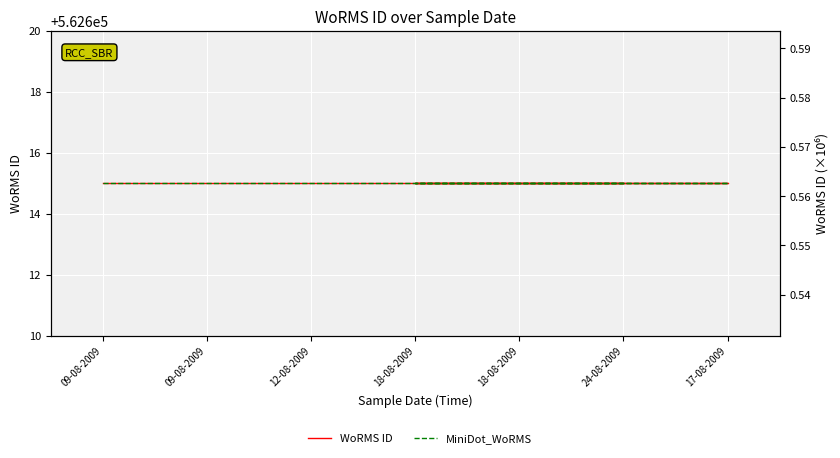

List the series in order of their peak value, highest first.

WoRMS ID, MiniDot_WoRMS